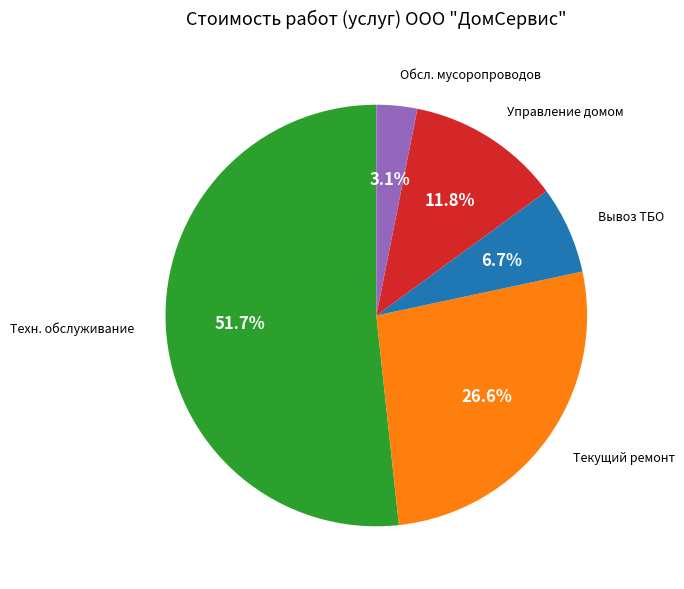

Is there a majority slice in this chart?

Yes